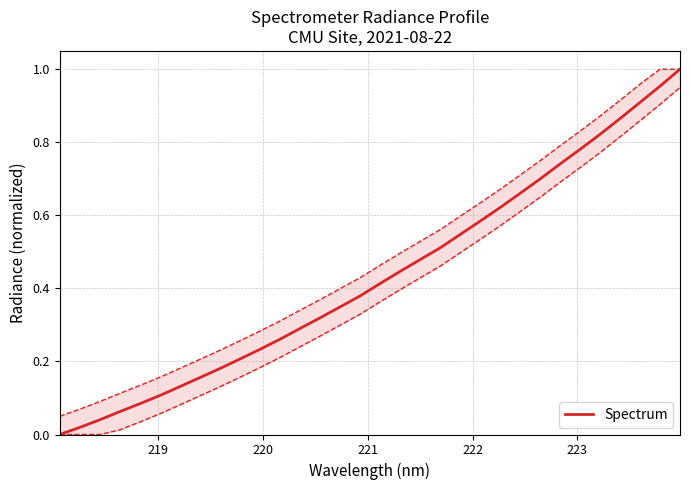

How many distinct data groups are displayed?

1